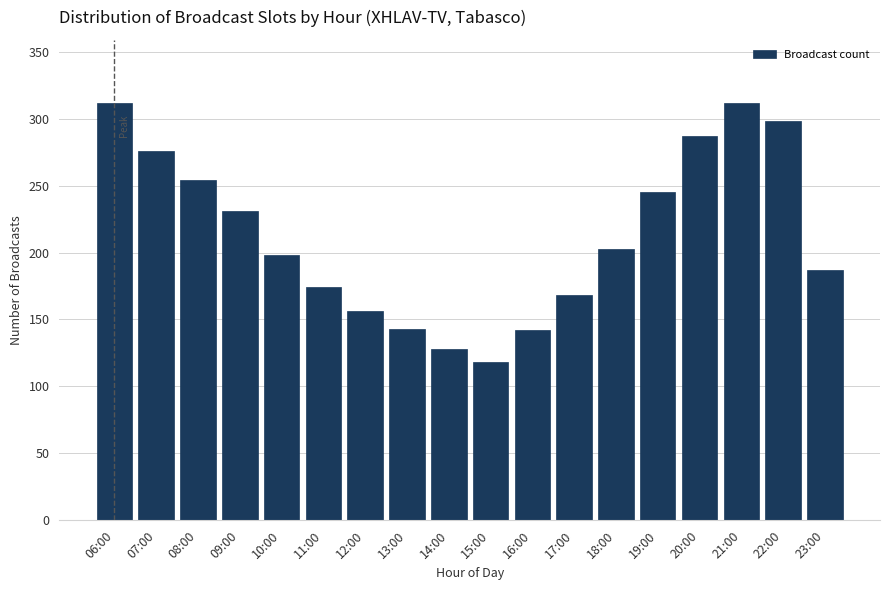

Read the value at 23:00.

187